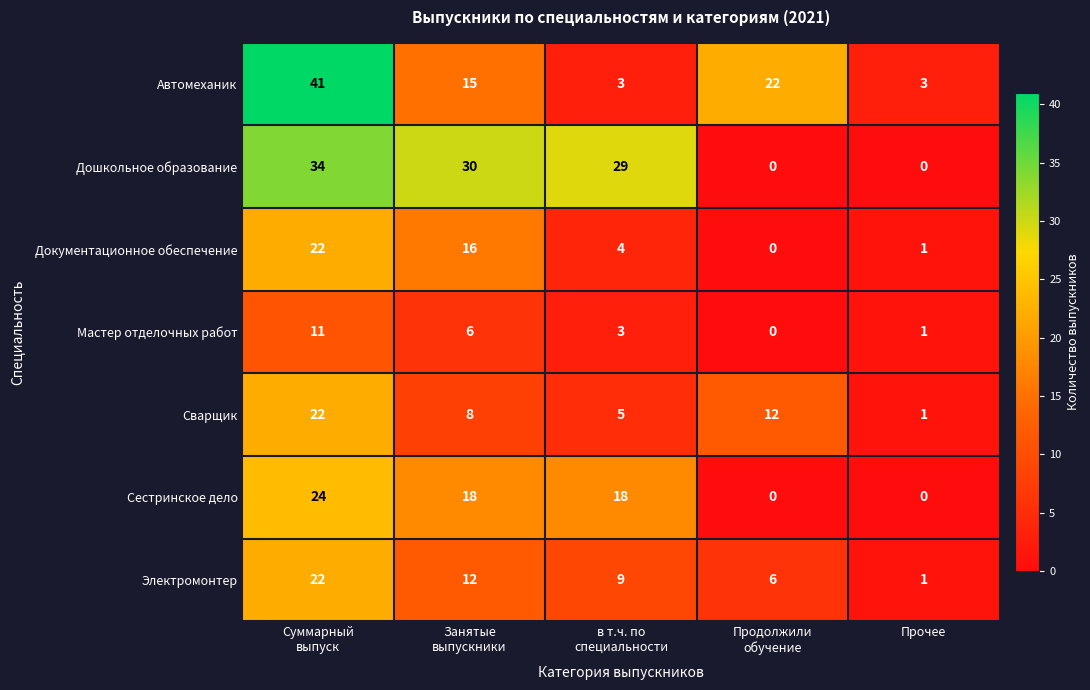

The value of Сестринское дело at Прочее is 16. True or false?

False